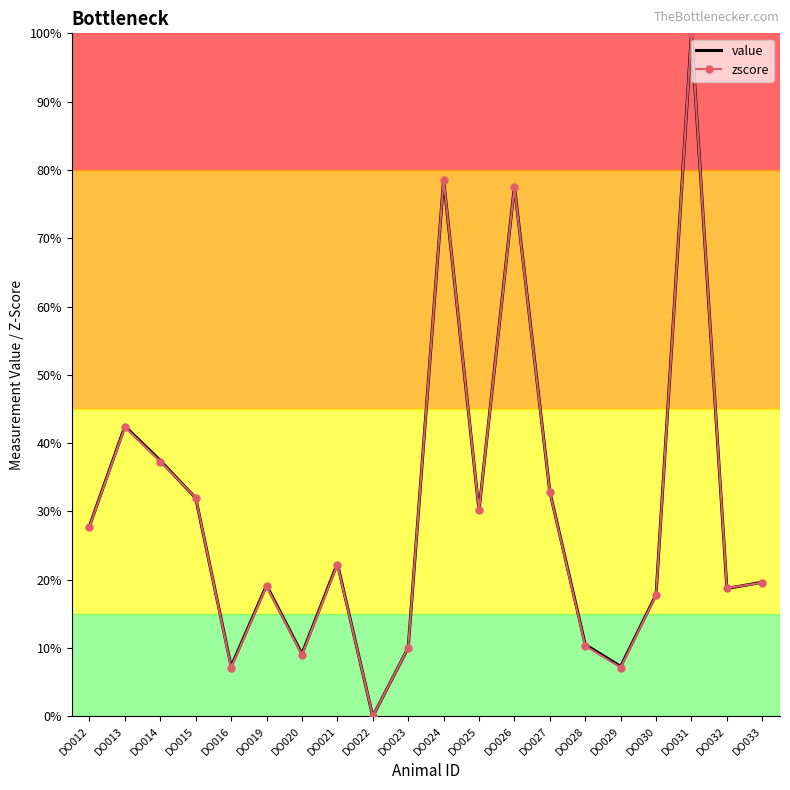

At which category does zscore reach its first local peak?

DO013